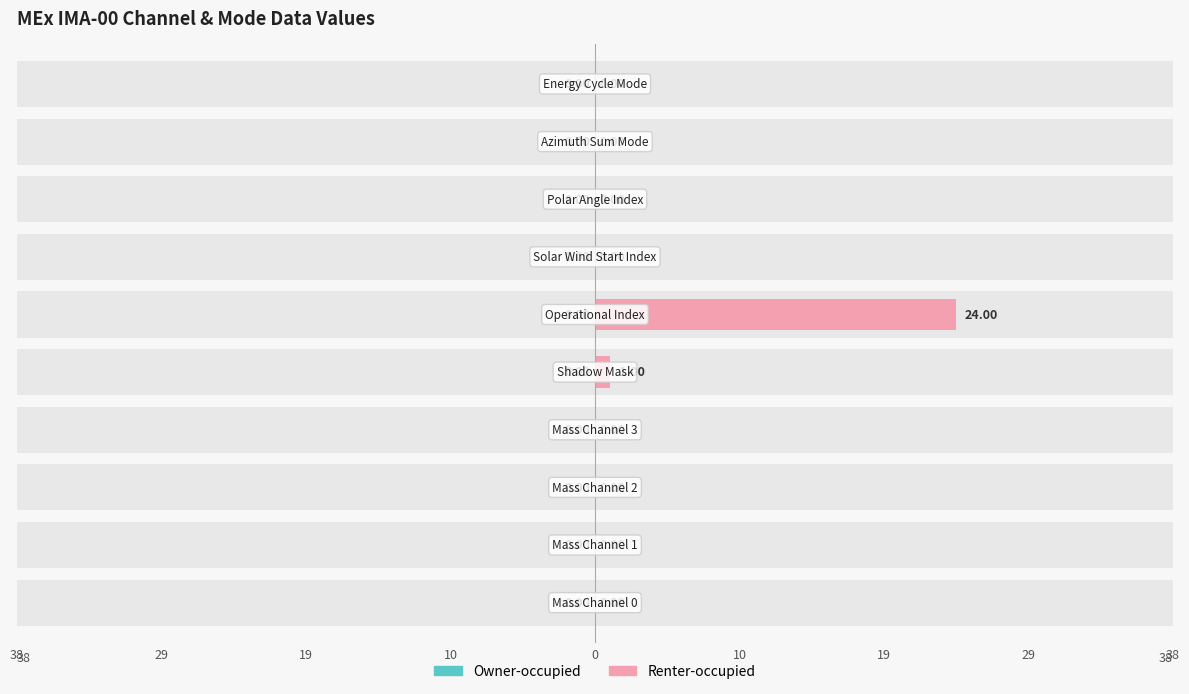

What is the sum of the Owner-occupied values at 10 and 19?

1.1